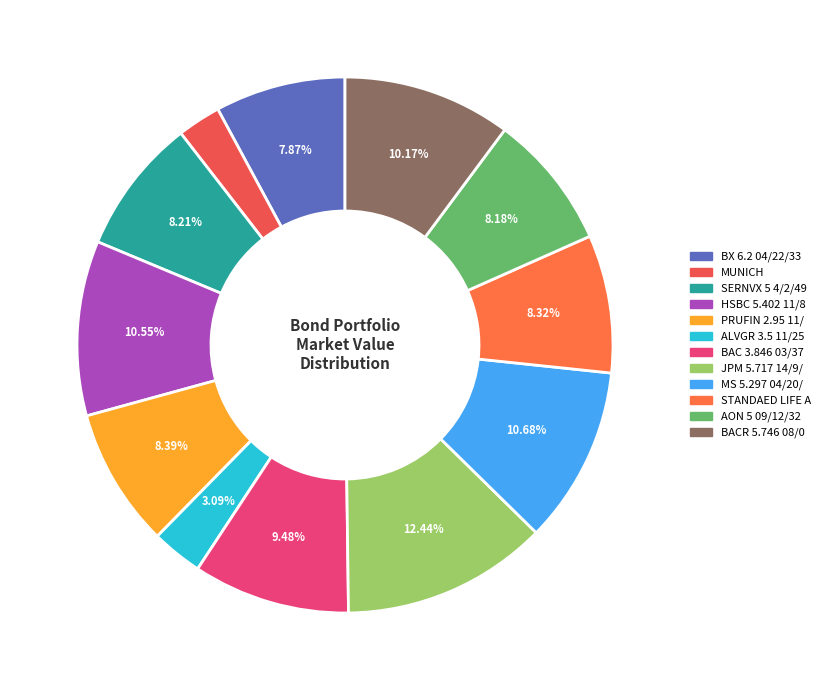

Which category has the biggest portion of the pie?

JPM 5.717 14/9/